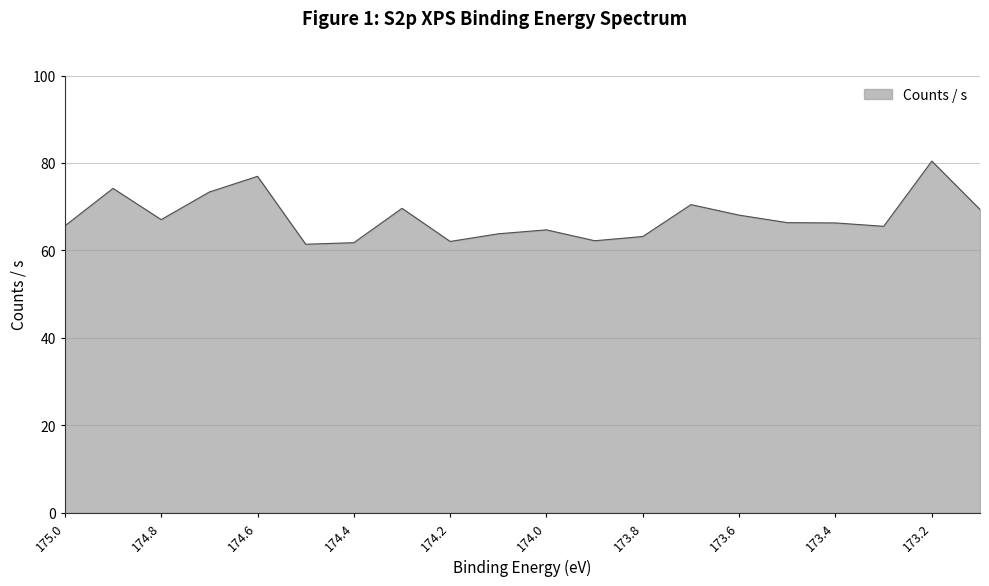

Where is the first local maximum?

174.9